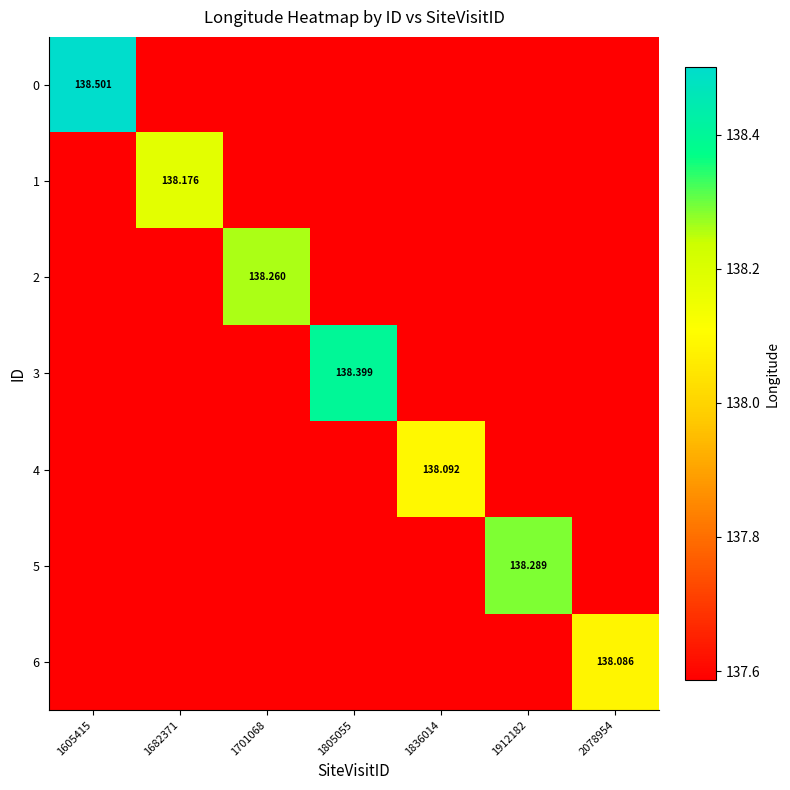

At which category is the sum across all series the highest?

1605415